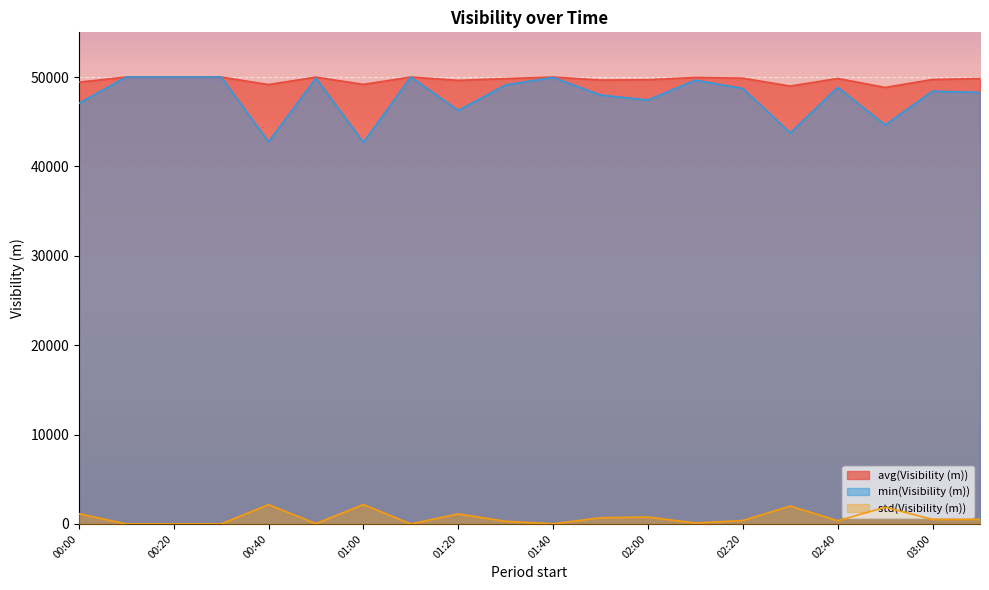

True or false: min(Visibility (m)) and avg(Visibility (m)) cross at least once.

False